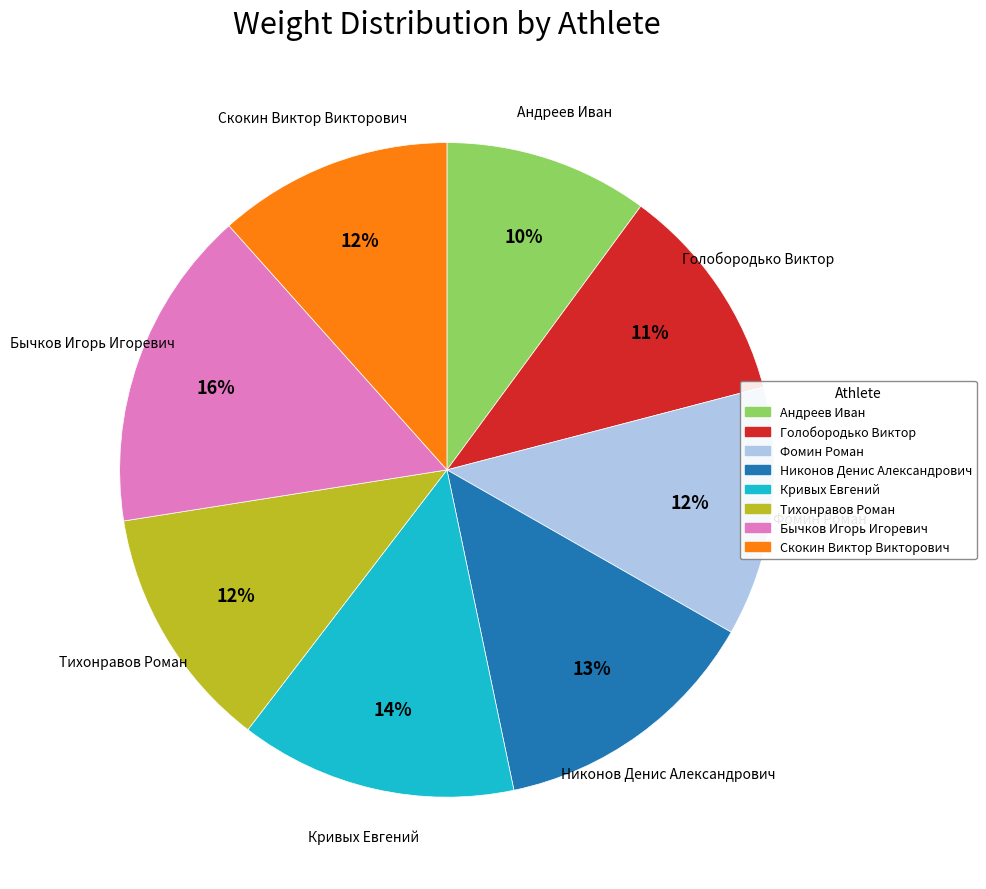

What is the largest slice in the pie chart?

Бычков Игорь Игоревич